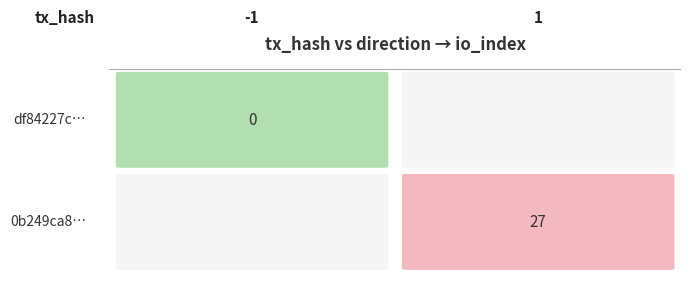

What is the sum of the df84227c02ac798380b09441874e368f02113f1 values at direction and io_index?

-1